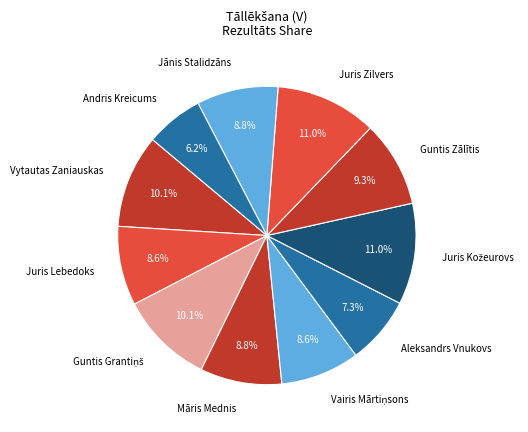

What is the smallest slice in the pie chart?

Andris Kreicums